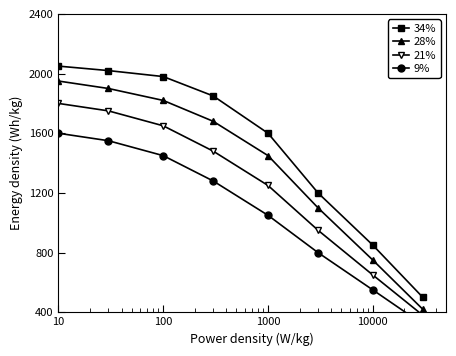

True or false: 21% and 28% cross at least once.

False